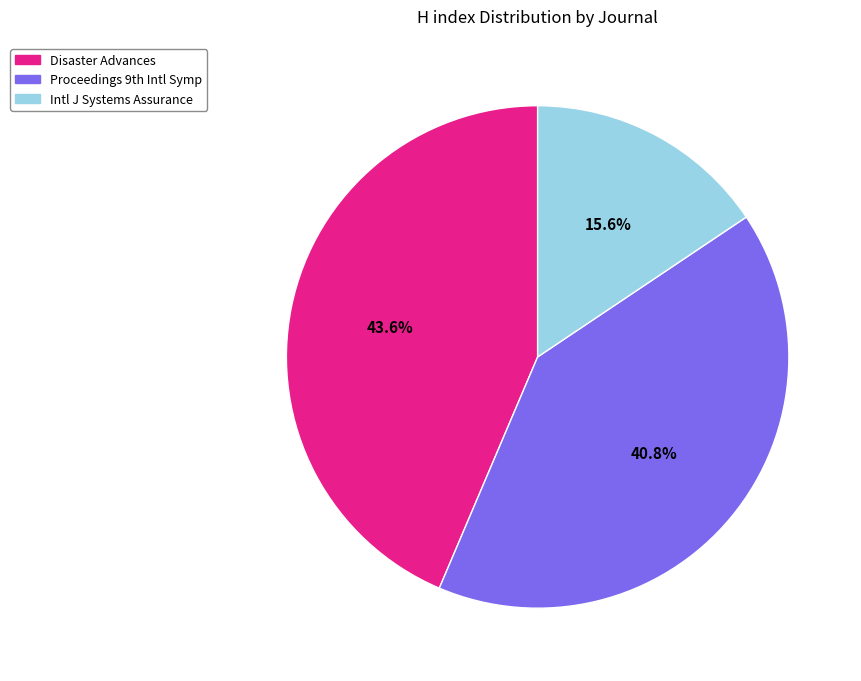

How many segments does this pie chart have?

3